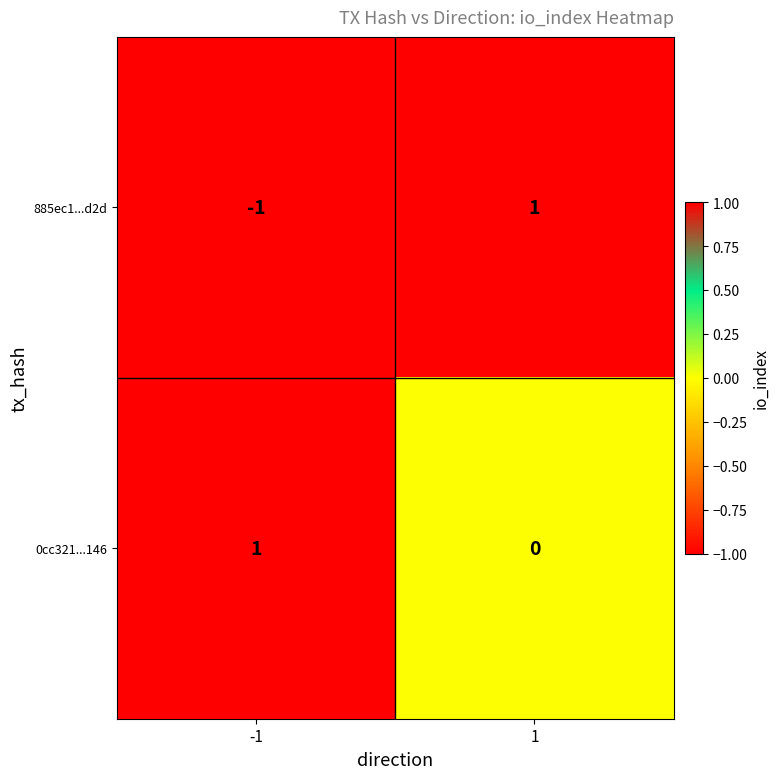

At how many categories does at least one series exceed 0?

2